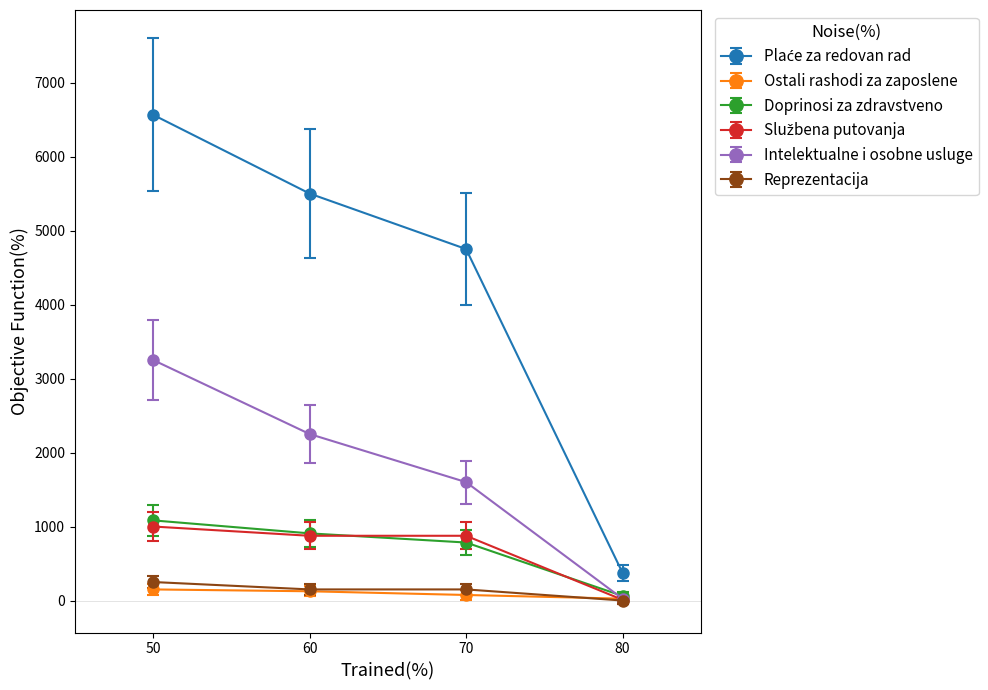

How many lines are shown in the chart?

6